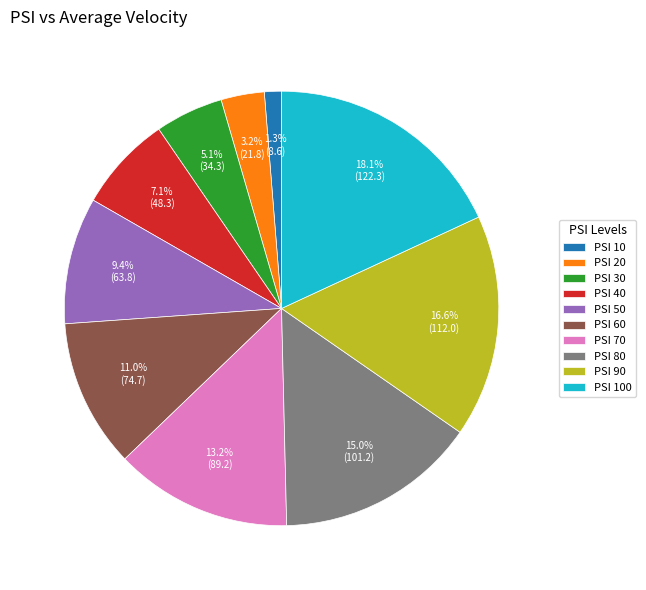

Which slice is the smallest?

PSI 10